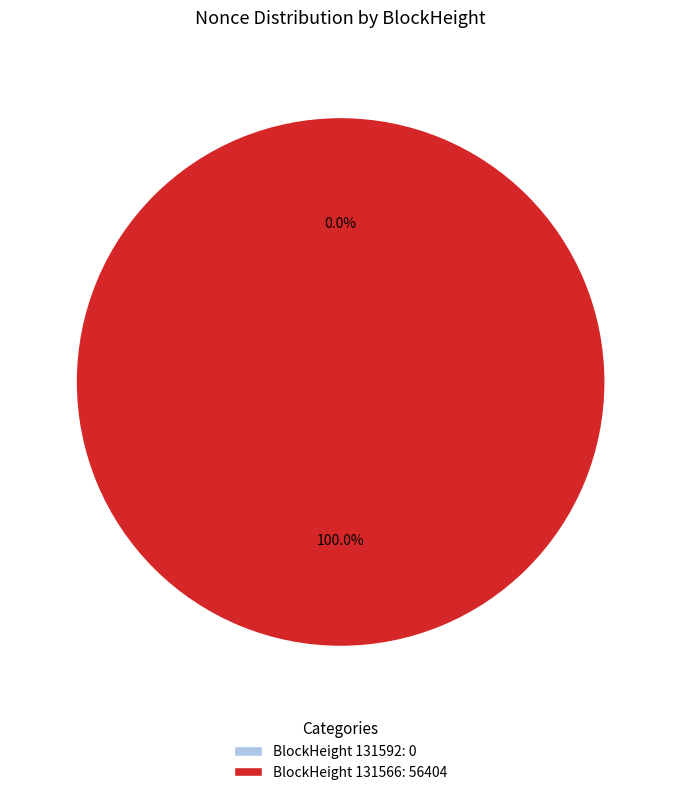

The 131566 slice represents 100% of the pie. True or false?

True